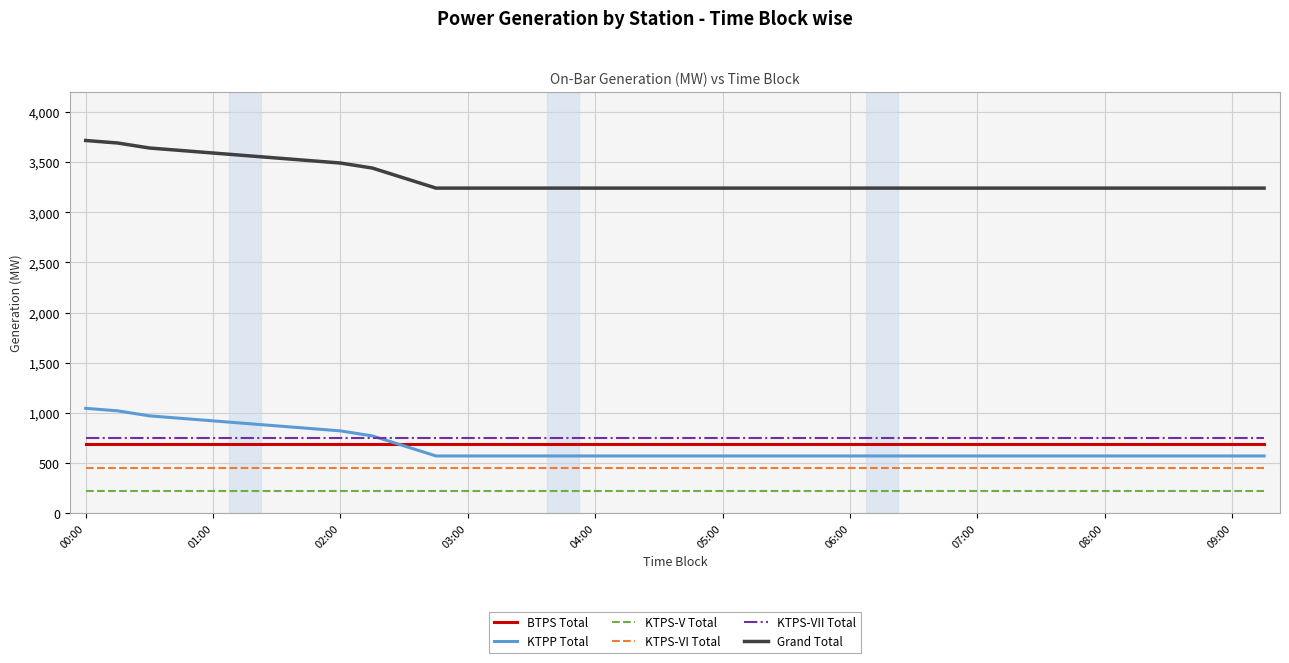

What is the highest value of the KTPS-VII Total series?

751.0